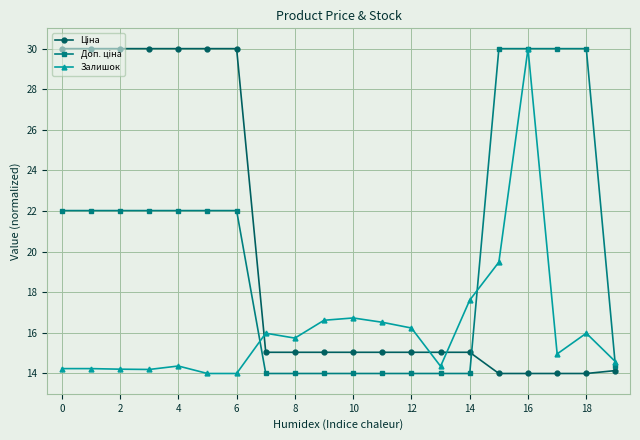

What is the difference between the second highest and second lowest values in the Залишок series?

5.5